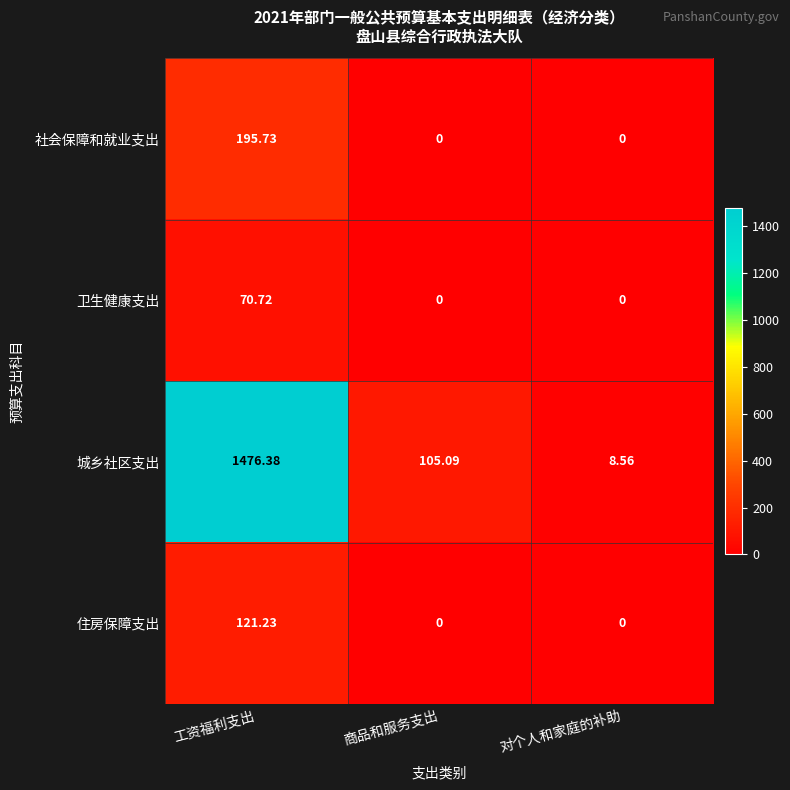

How many distinct data groups are displayed?

4